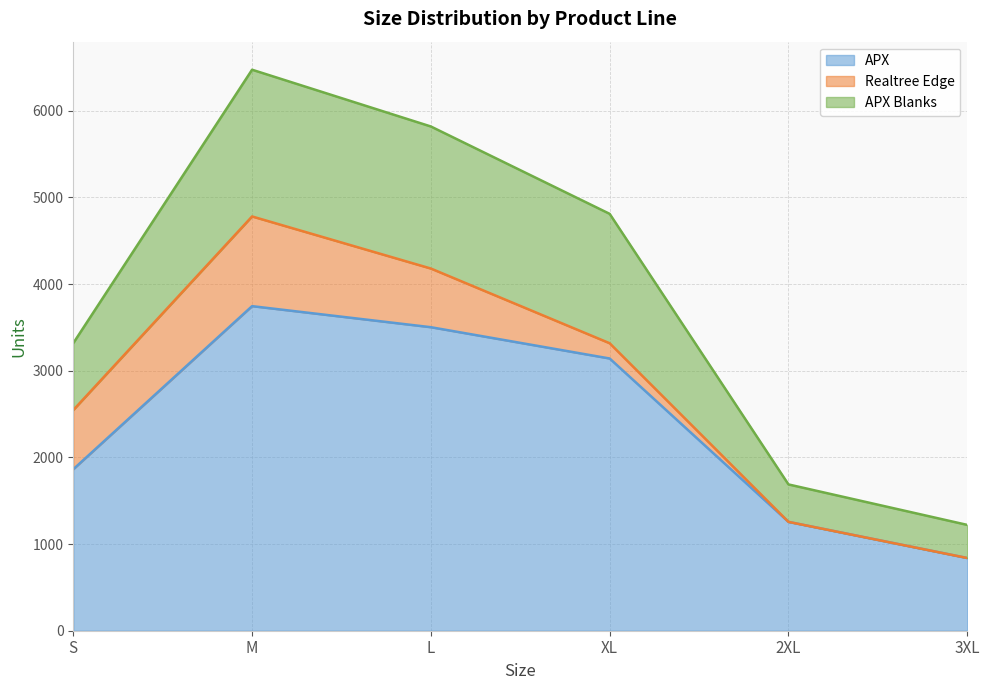

At which category is the sum across all series the highest?

M